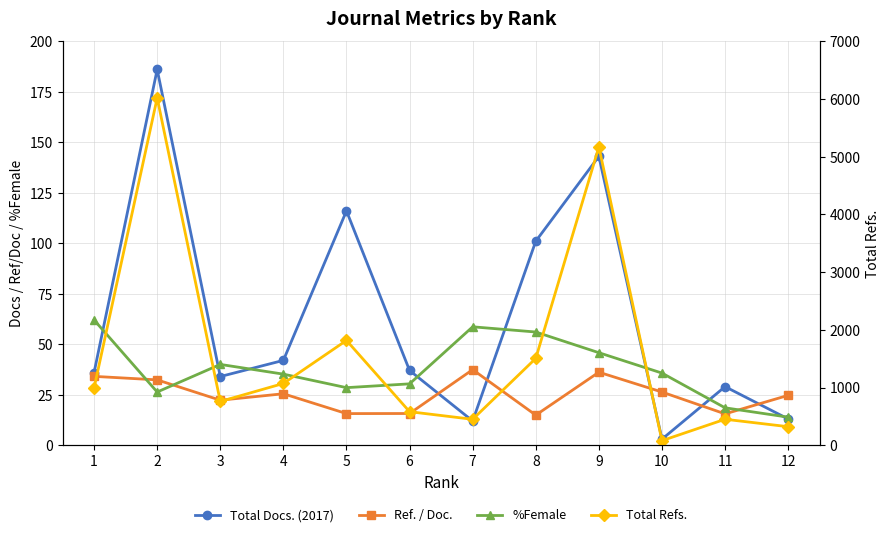

What is the sum of the Ref. / Doc. values at 12 and 11?

40.2